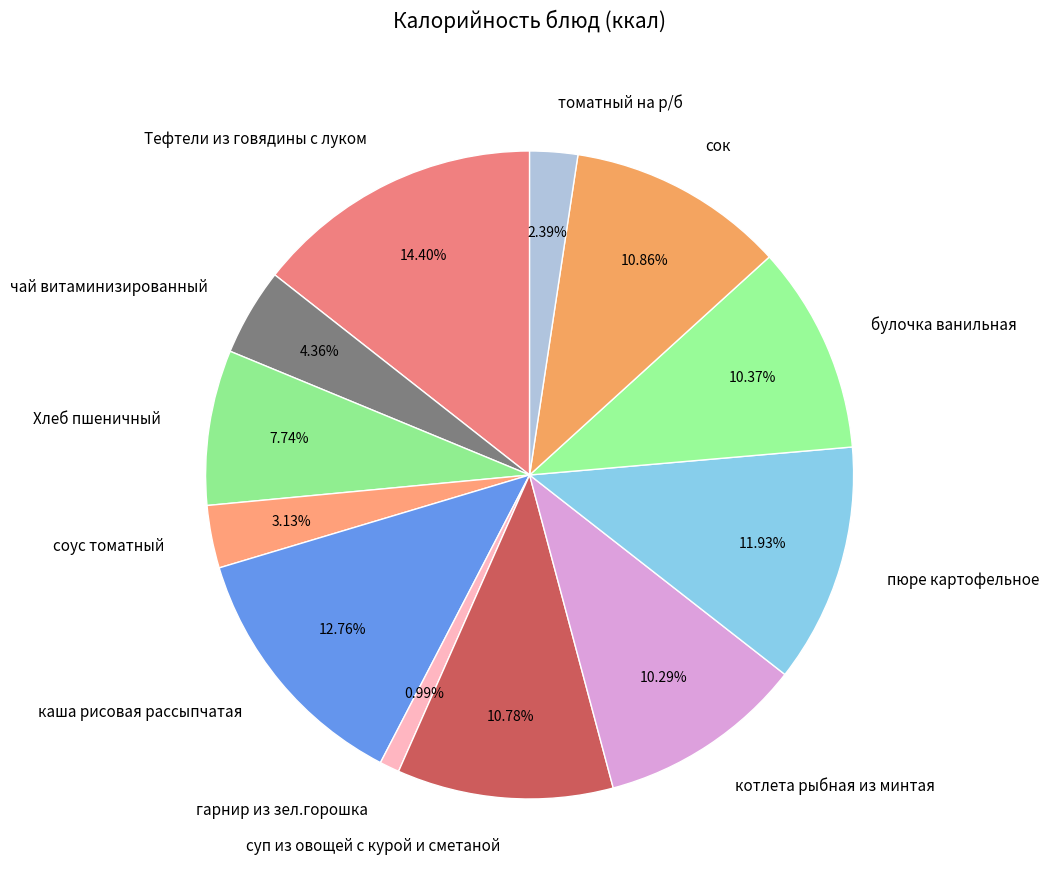

Is it true that котлета рыбная из минтая is 10% of the pie?

True